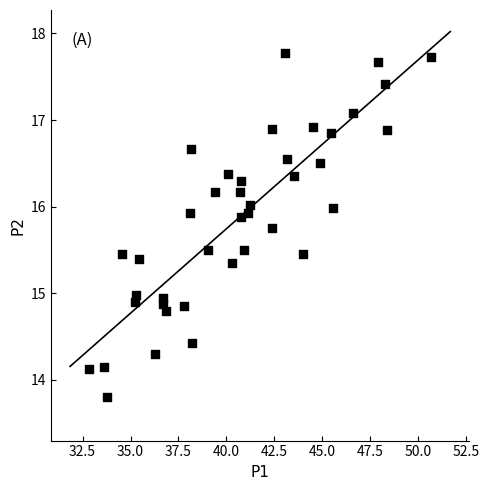

What is the range of X values (max minus min)?

17.8